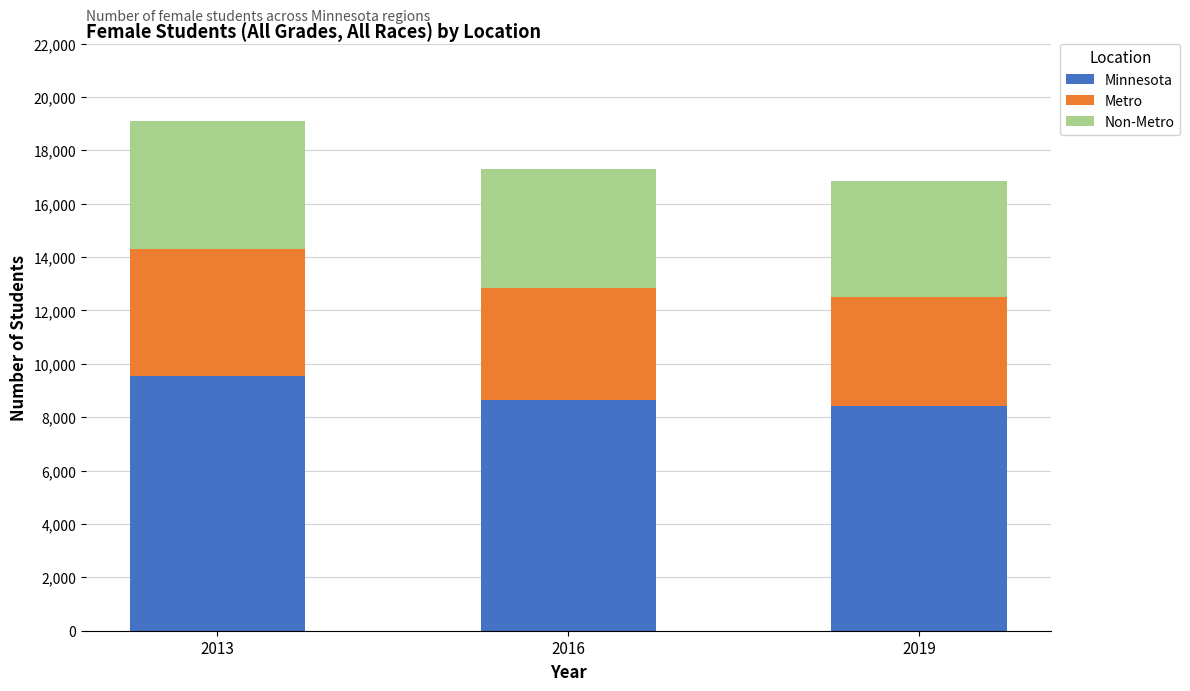

Count the number of categories in the chart.

3